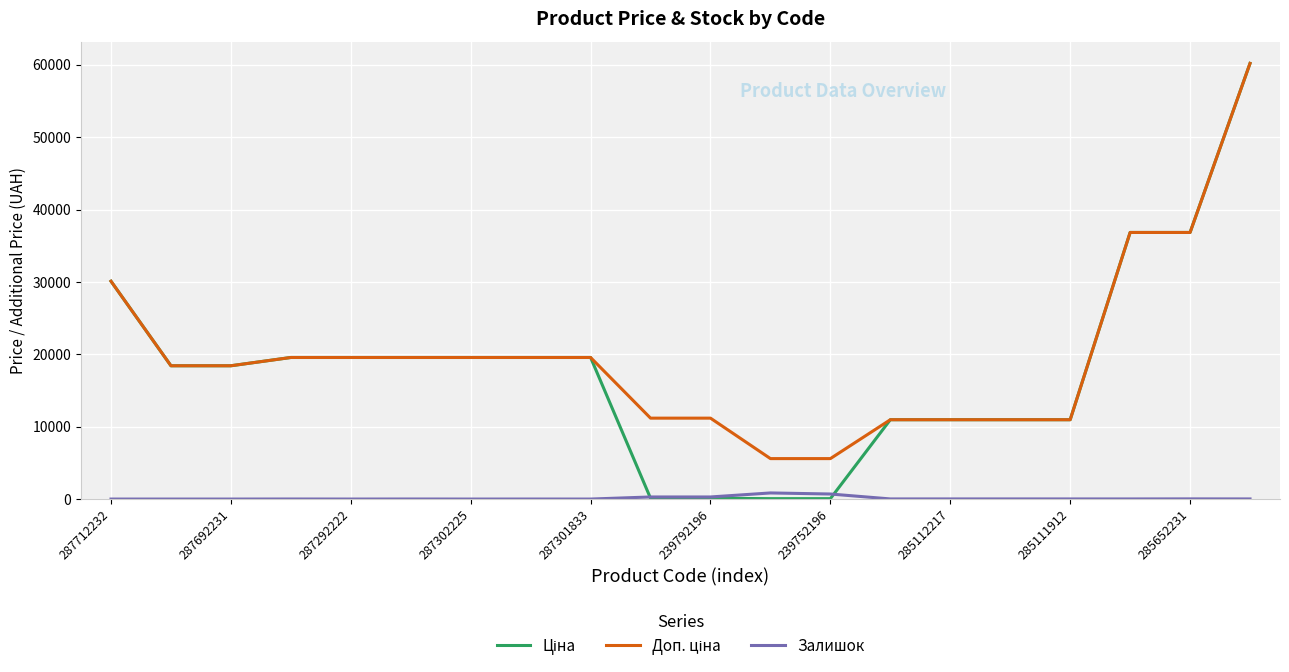

How many distinct data groups are displayed?

3